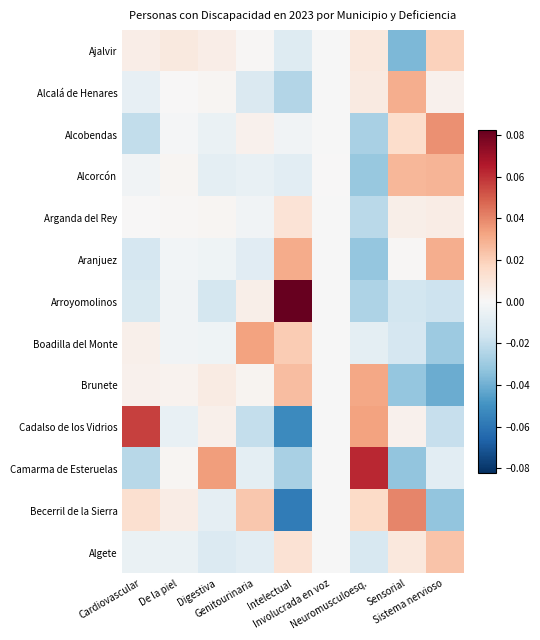

How many distinct data groups are displayed?

13